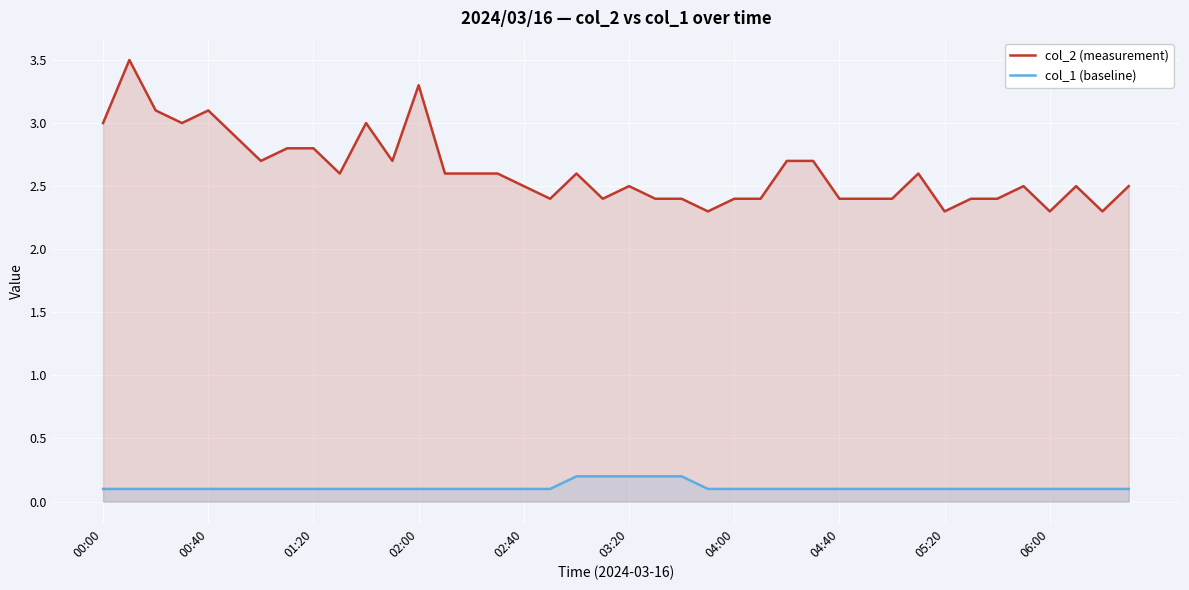

At how many categories does at least one series exceed 1?

40